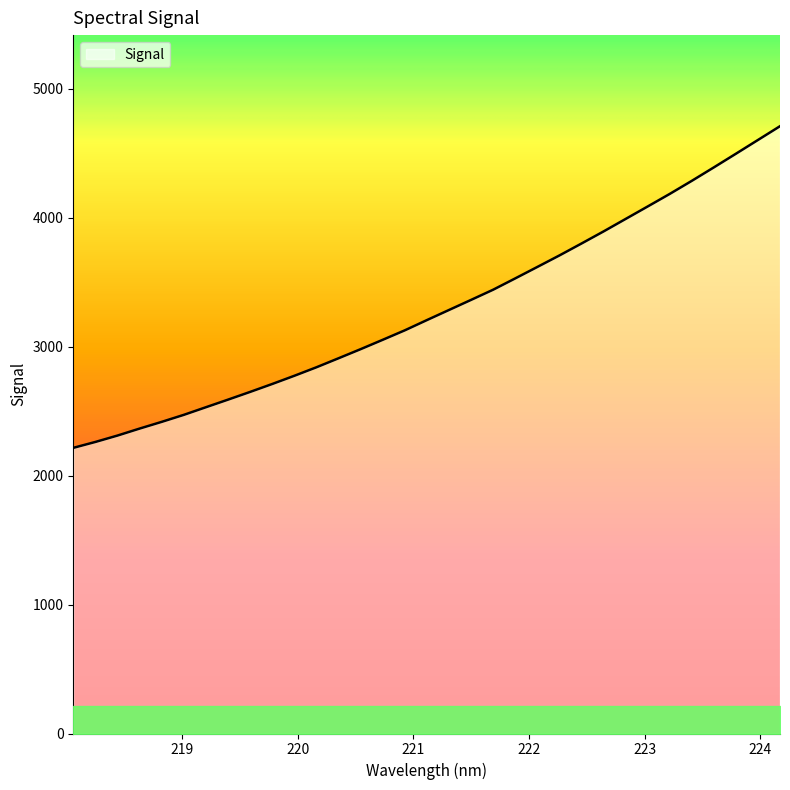

What is the smallest value displayed?

2215.0